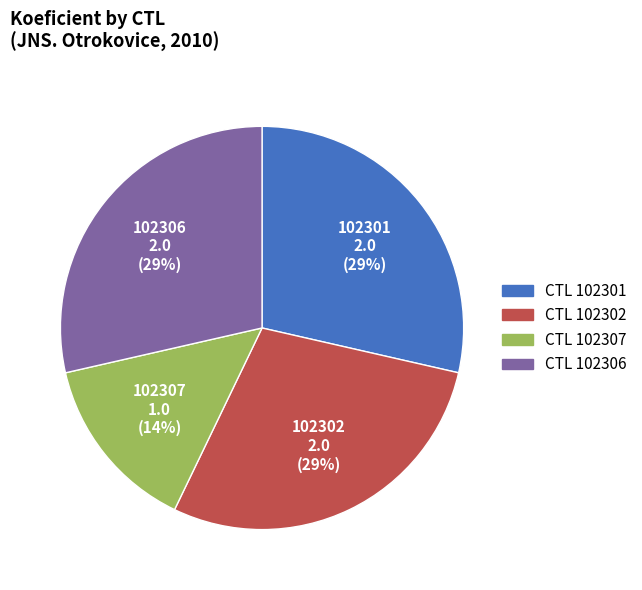

To the nearest percent, what is the average slice percentage?

25%